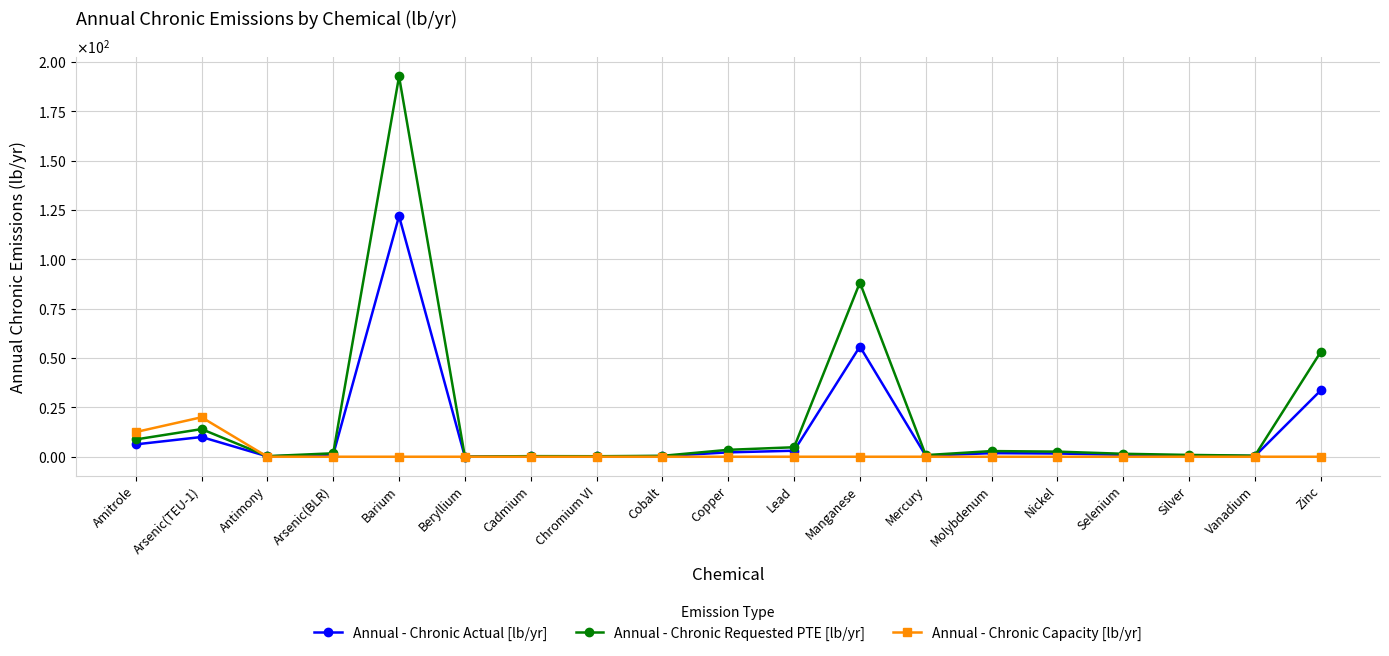

Between Barium and Manganese, which series saw the biggest shift?

Annual - Chronic Requested PTE [lb/yr]